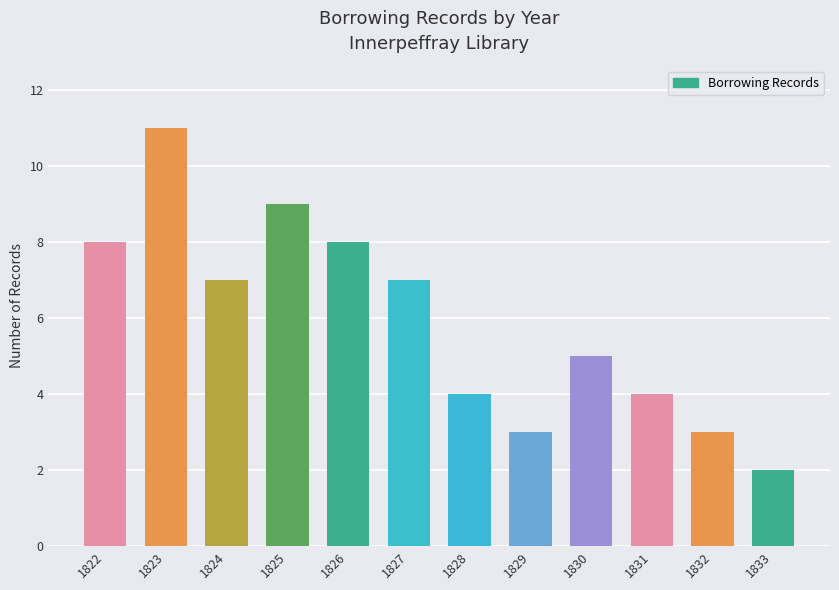

How many values are below 7?

6